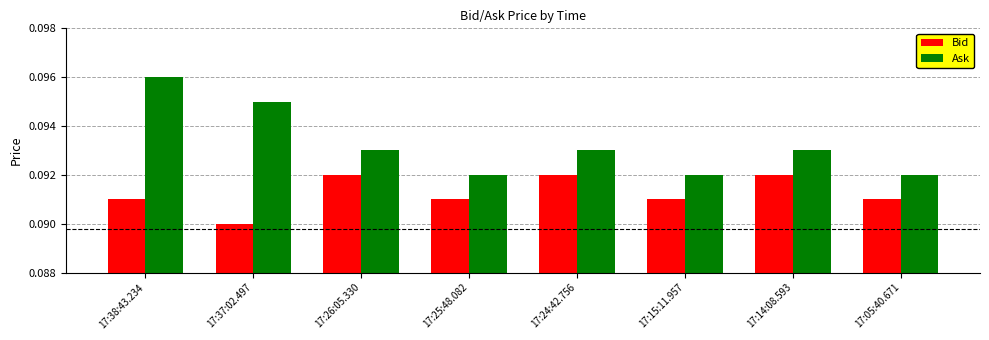

True or false: Bid has a value of 0.0 at 17:26:05.330.

False